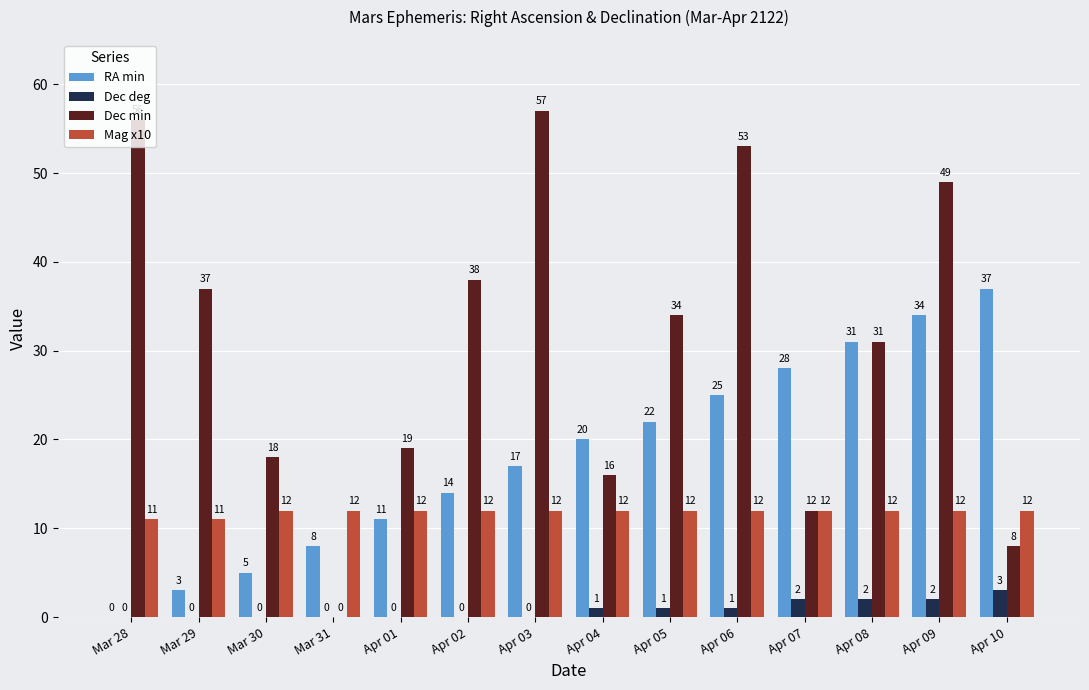

True or false: Mag x10 has a value of 21 at Apr 05.

False